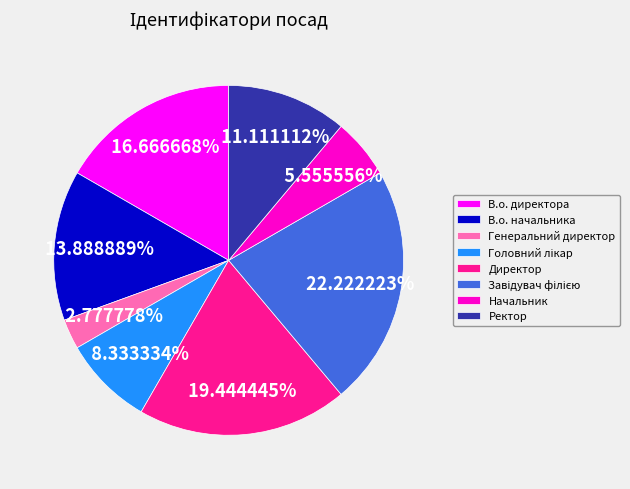

What is the ratio of the value at В.о. директора to the value at Директор?

0.9